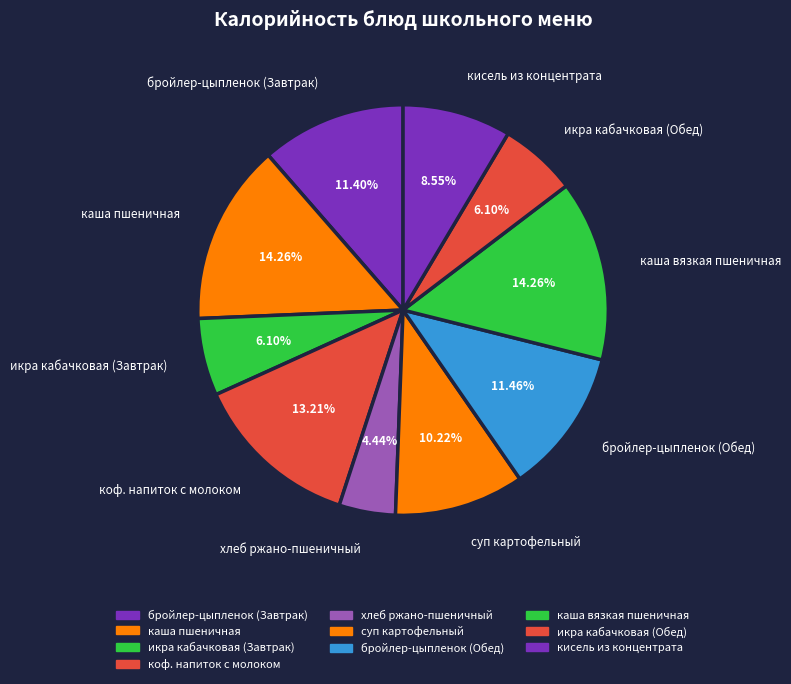

Is the sum of бройлер-цыпленок (Обед) and хлеб ржано-пшеничный greater than half?

No